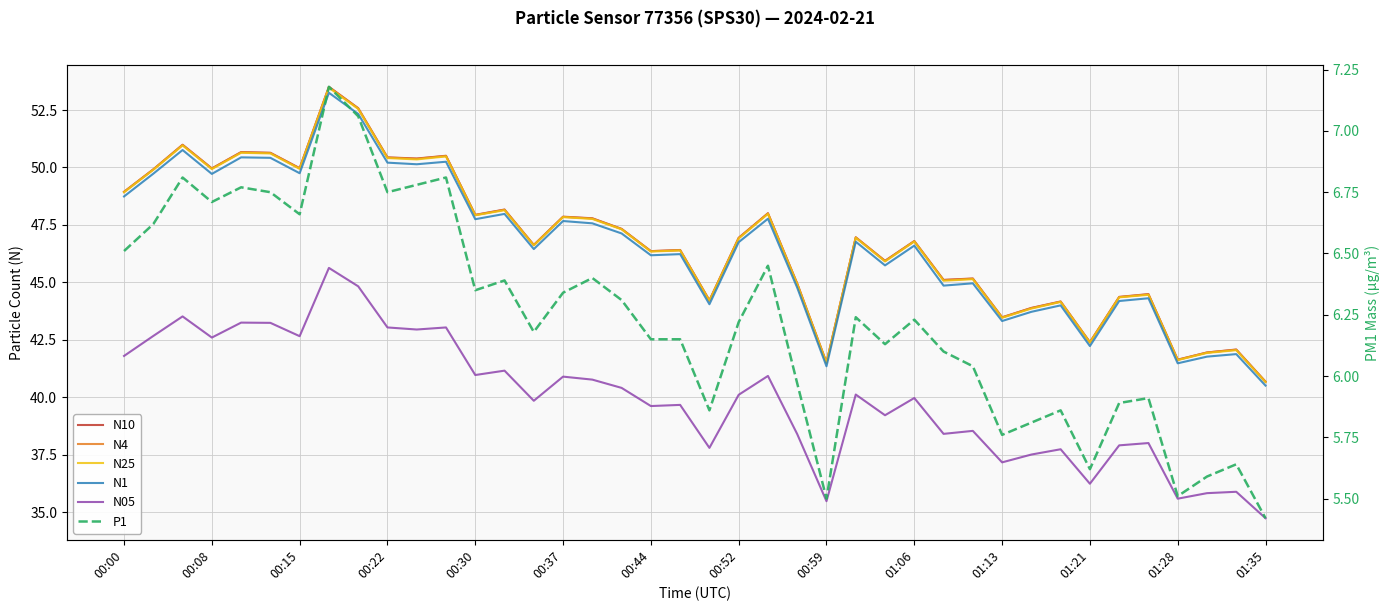

Where is P1 nearest to the value 6?

23